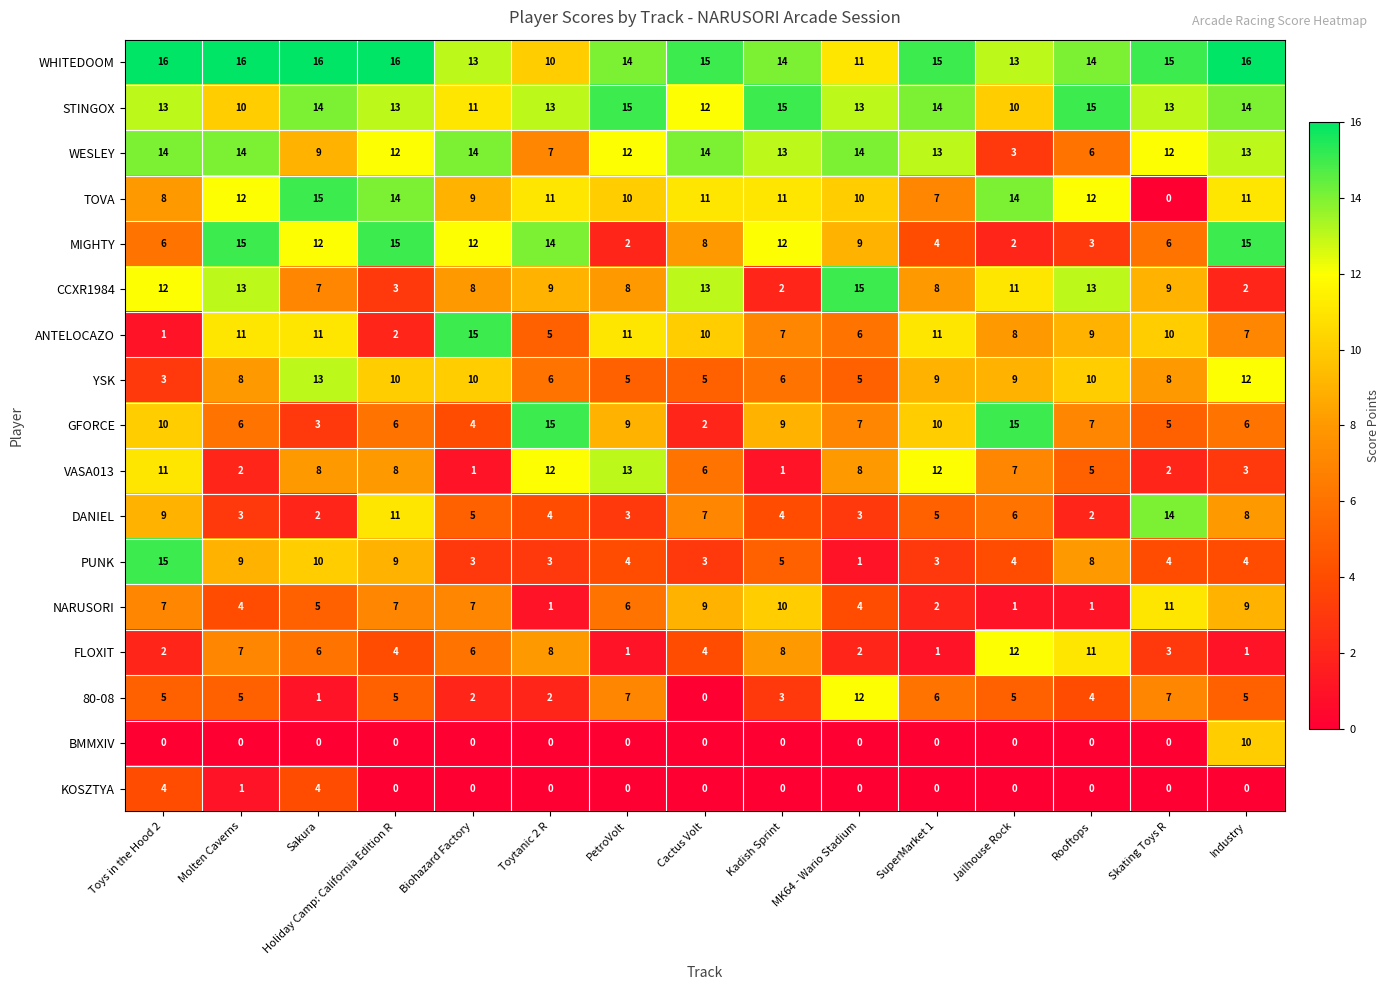

What is the total value across all series at Holiday Camp: California Edition R?

135